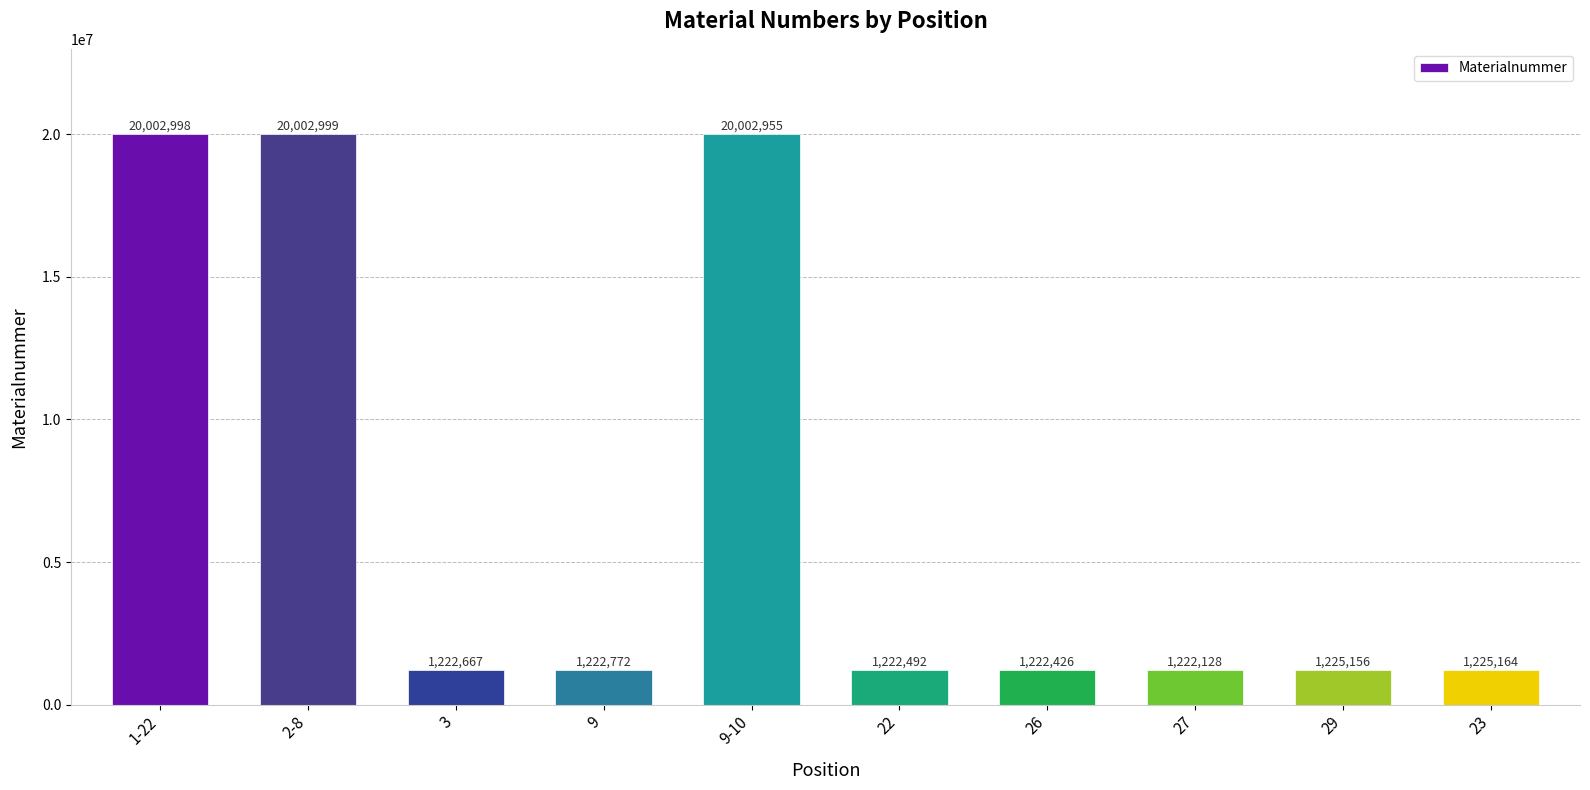

Count the number of data series in this chart.

1